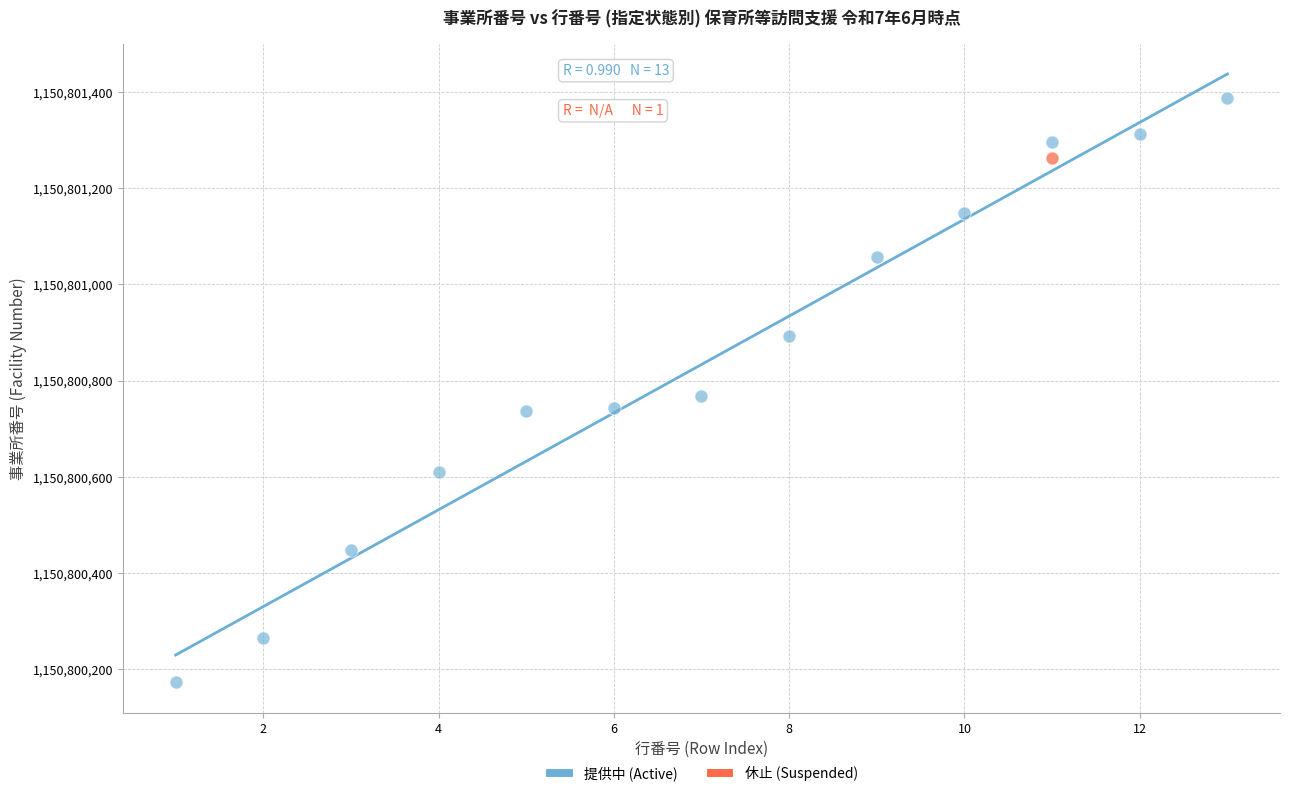

What are all the series names shown in the legend?

提供中 (Active), 休止 (Suspended)